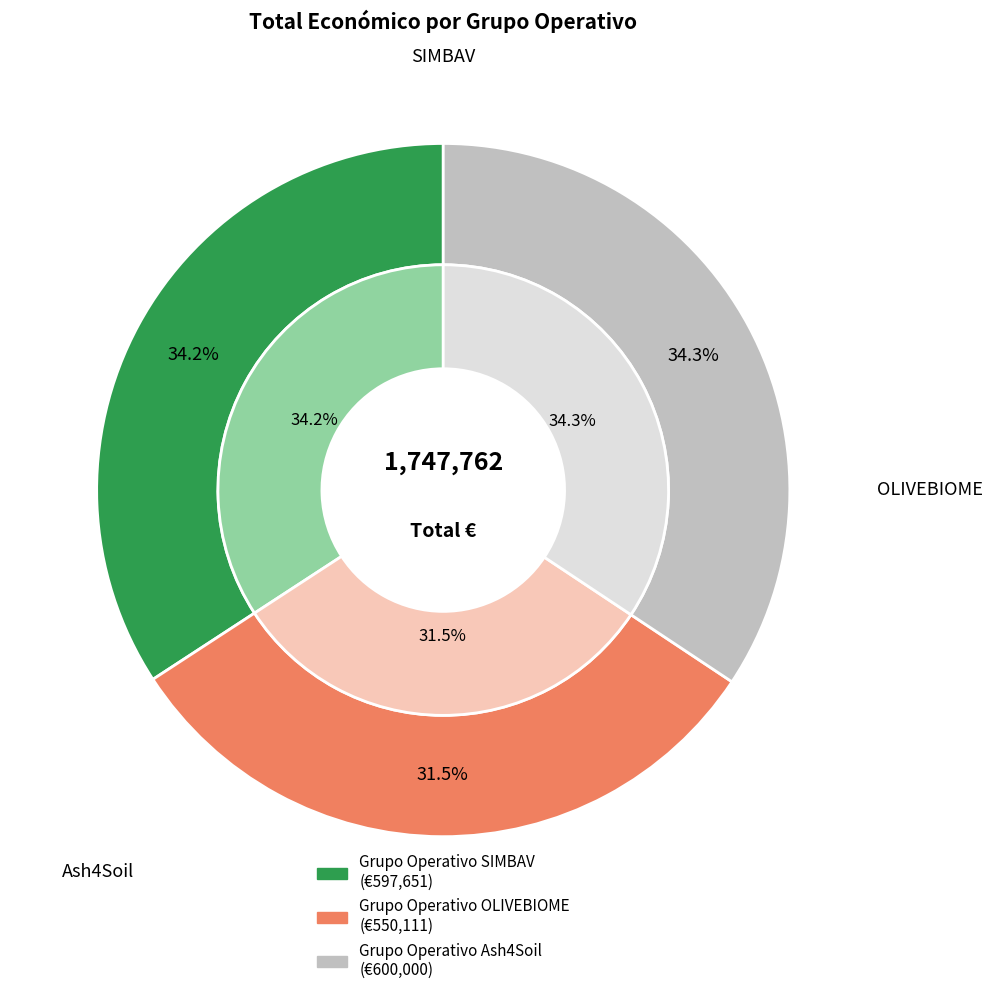

What percentage is the Grupo Operativo Ash4Soil slice, to the nearest percent?

34%